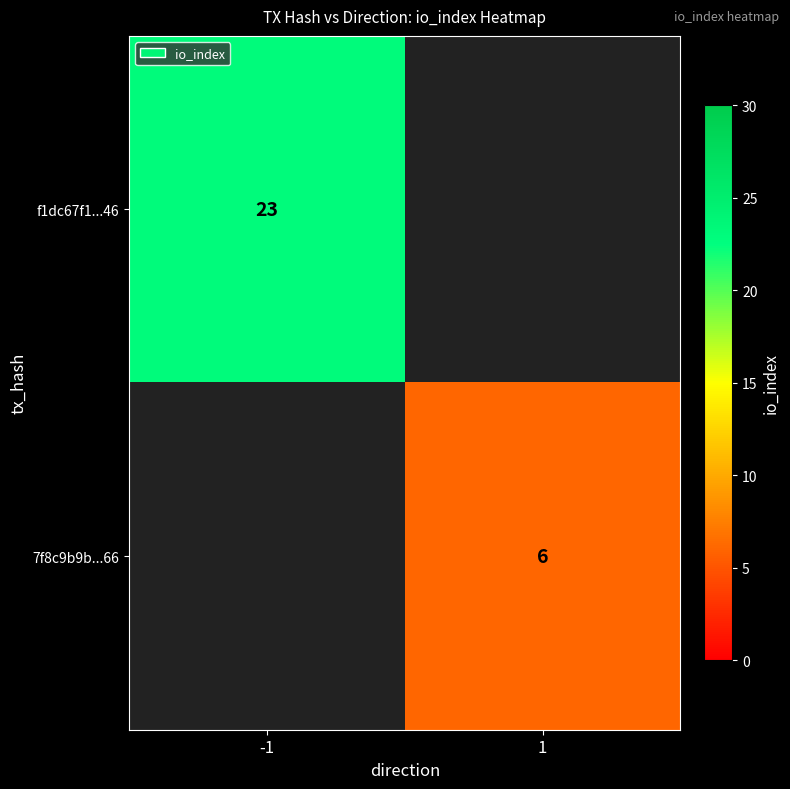

At how many categories does at least one series exceed 15?

1